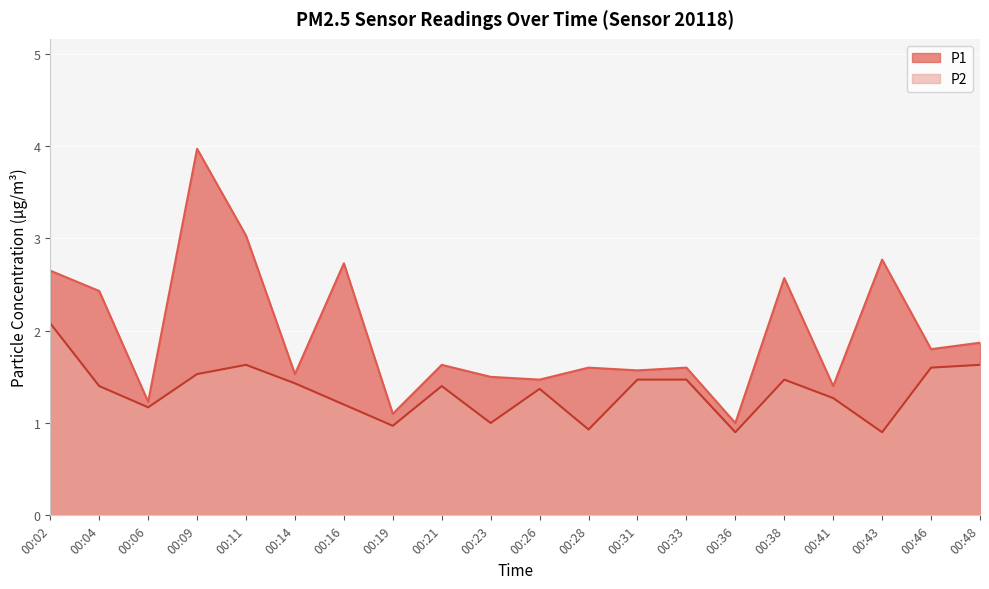

List the series in order of their overall mean, lowest first.

P2, P1